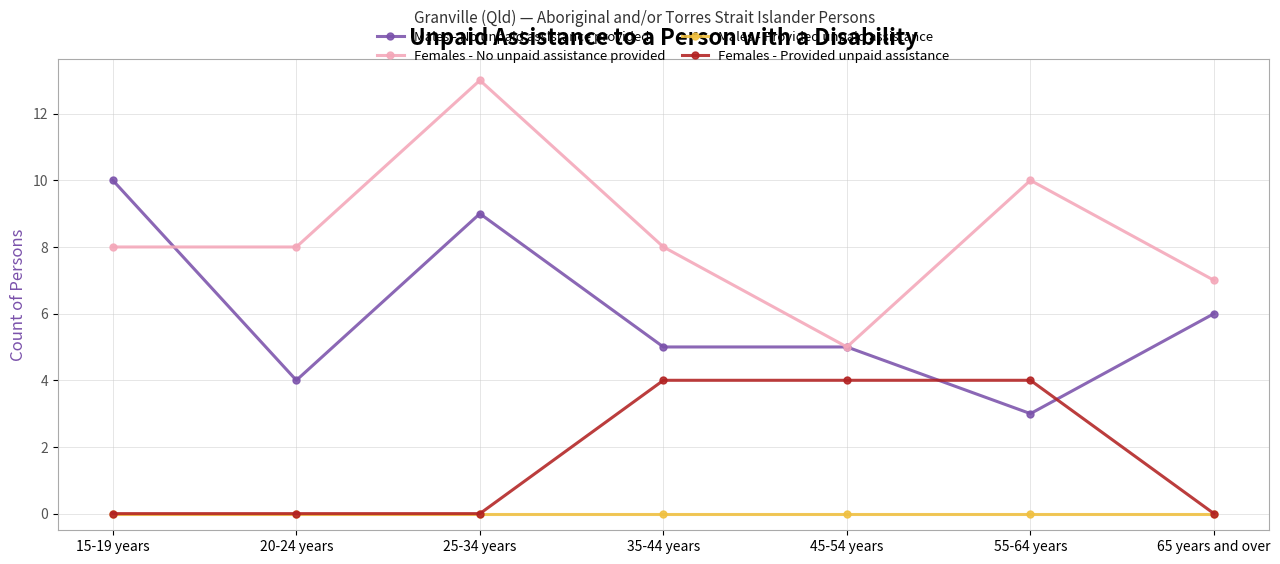

True or false: Females - Provided unpaid assistance and Females - No unpaid assistance provided cross at least once.

False